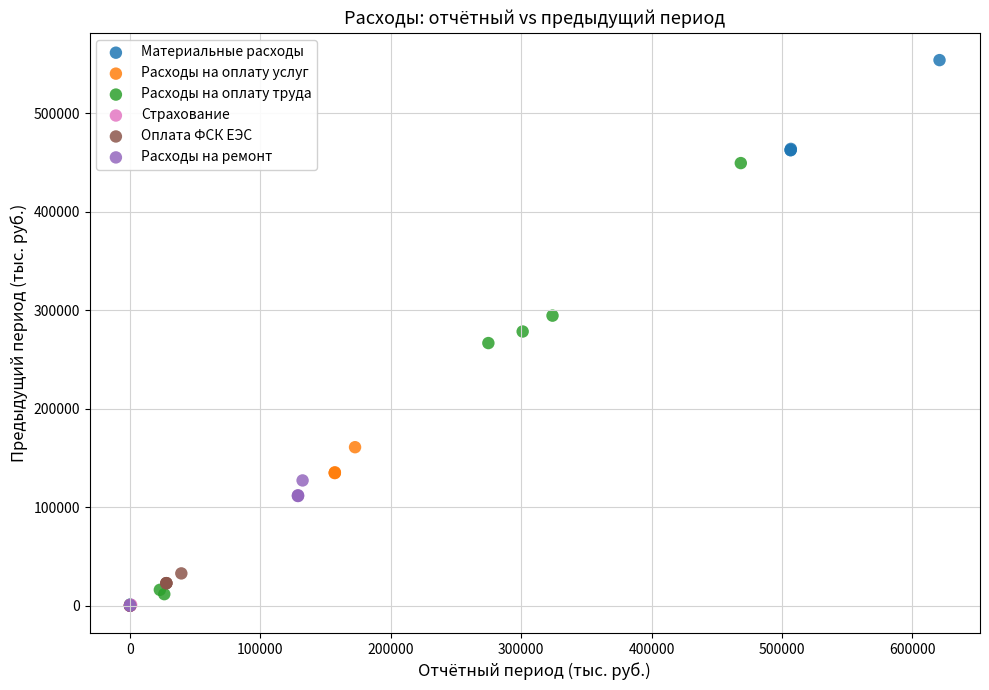

Which series has the widest spread of Y values?

Материальные расходы